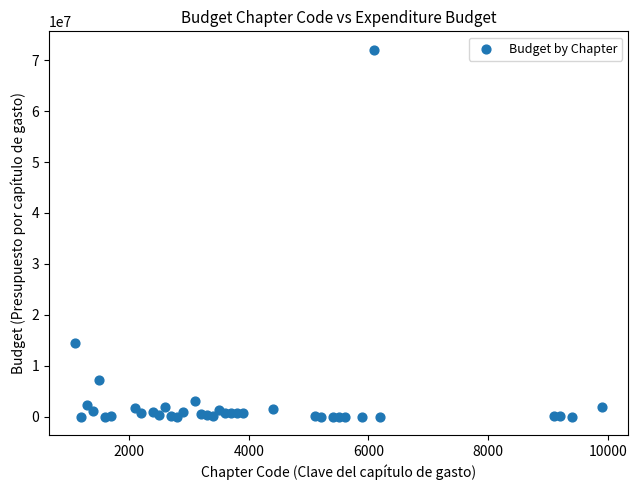

What Y value in the scatter plot is closest to 36027543?

14411422.3